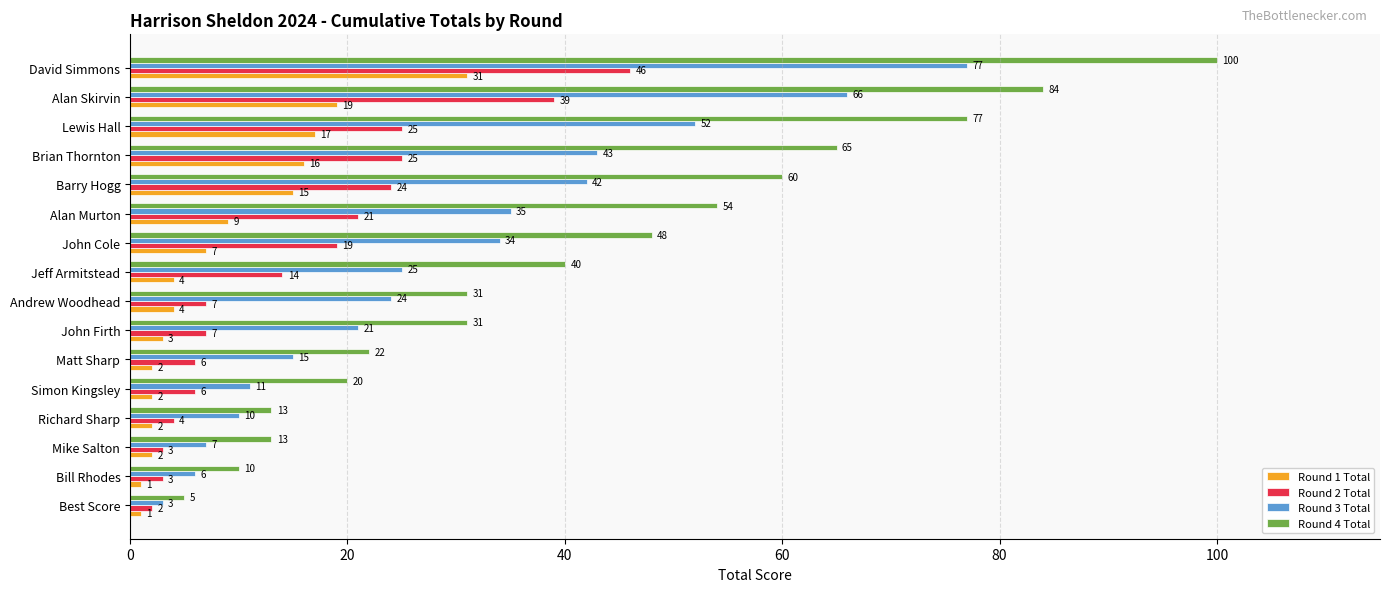

Count the number of categories in the chart.

16